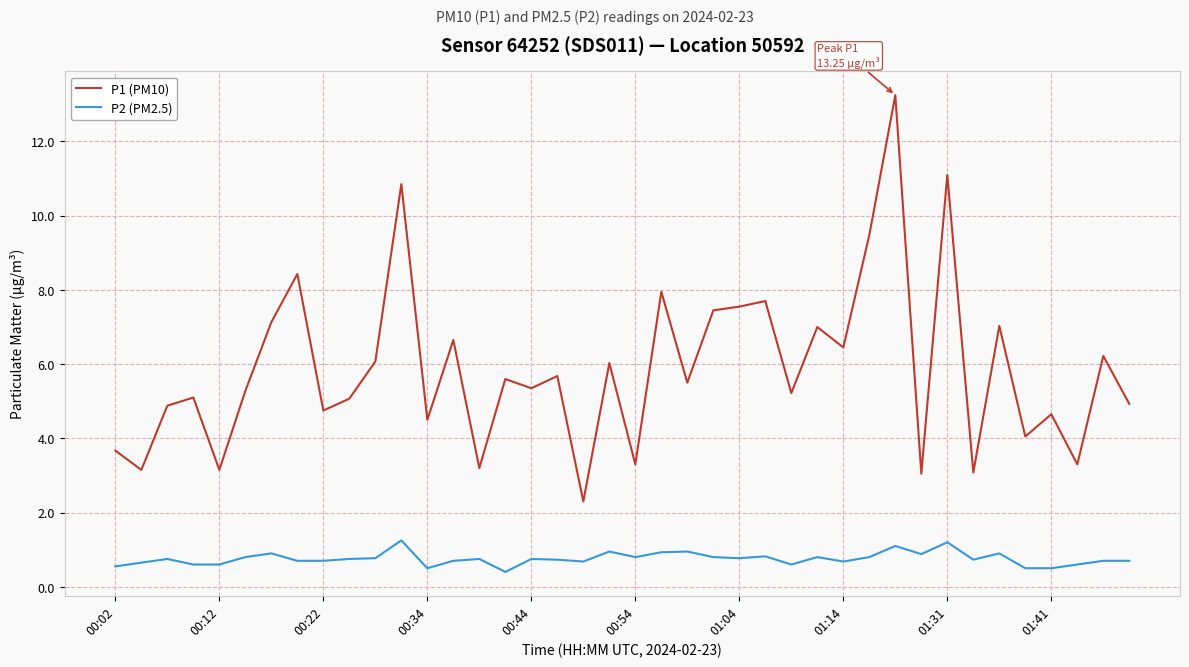

Which series has the largest range (max minus min)?

P1 (PM10)